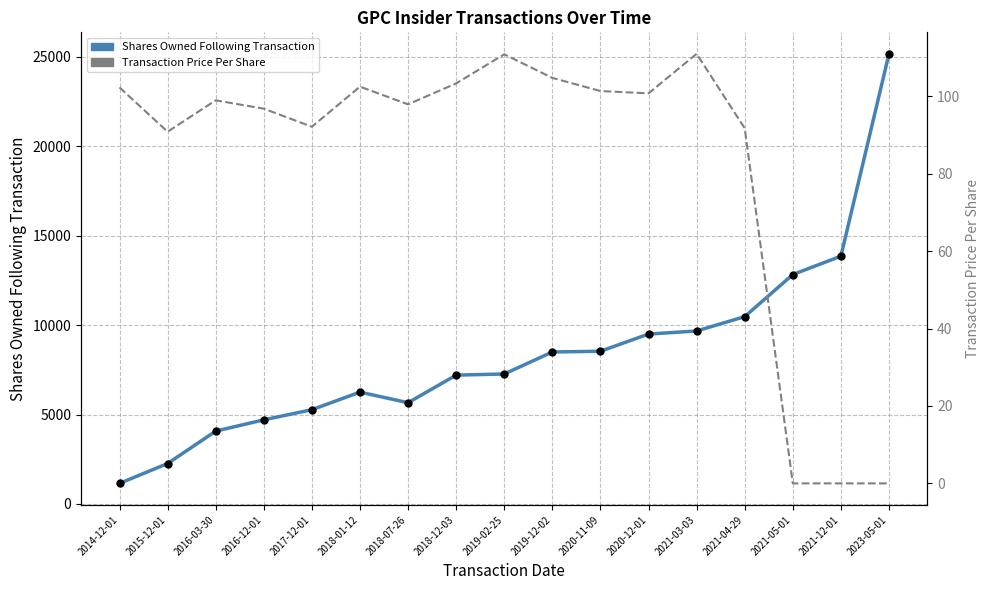

How many interior local peaks does the transactionPricePerShare series have?

4